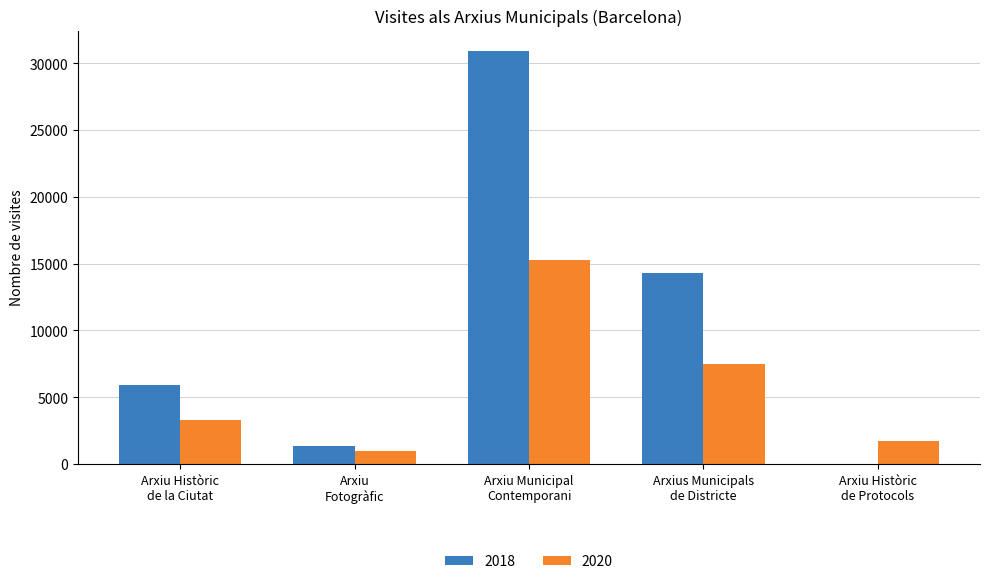

What is the sum of all 2018 values?

52453